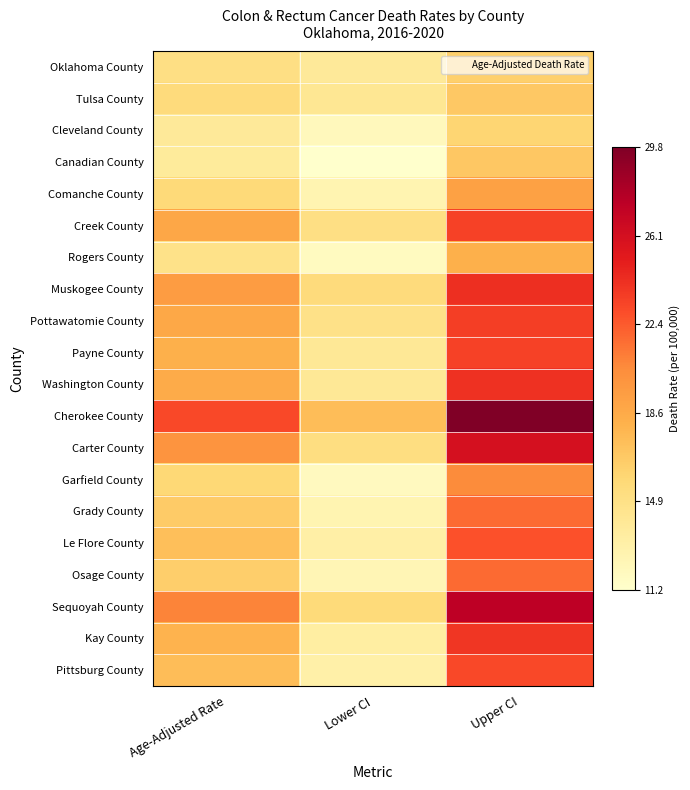

At how many categories does at least one series exceed 23?

2